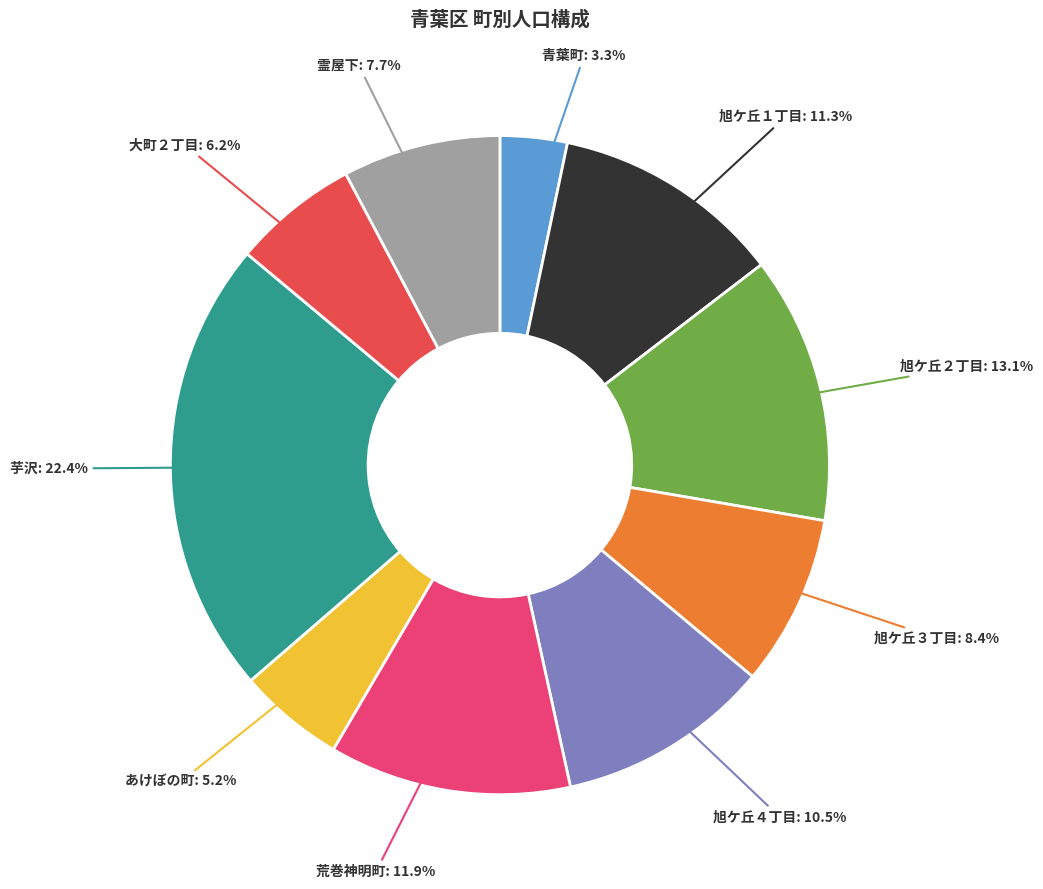

Is there a majority slice in this chart?

No